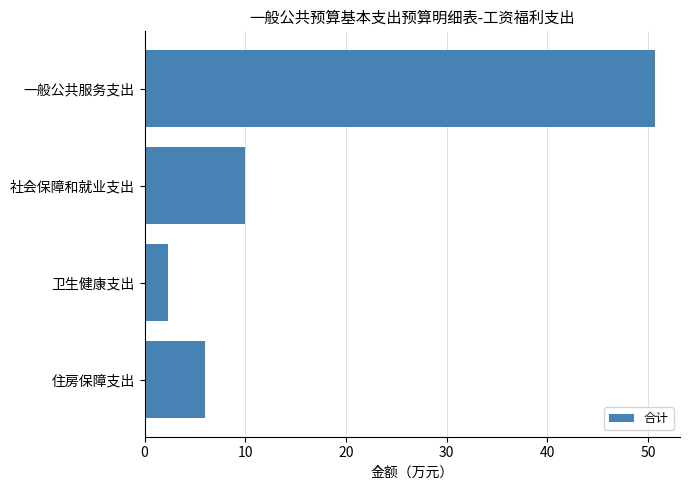

What is the average value?

17.2